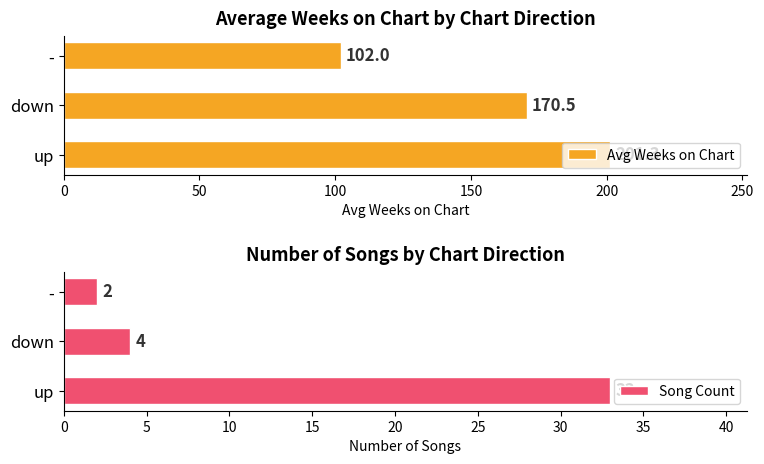

How many bars are there in total?

6